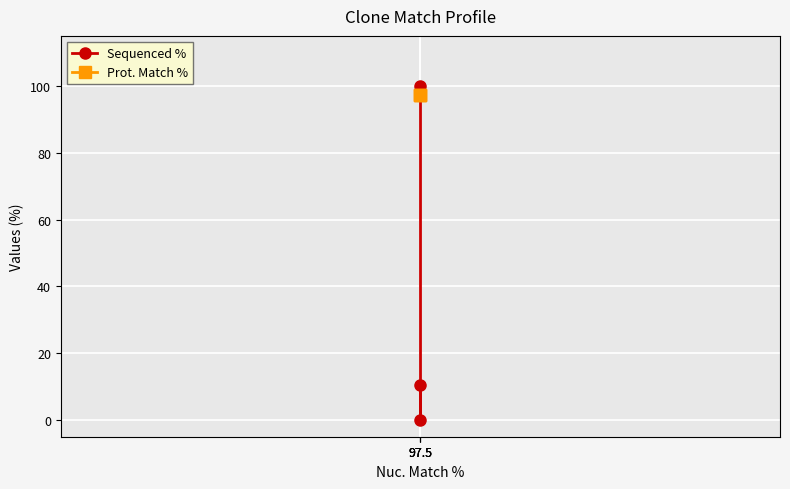

Which series has the widest spread of values?

Sequenced %